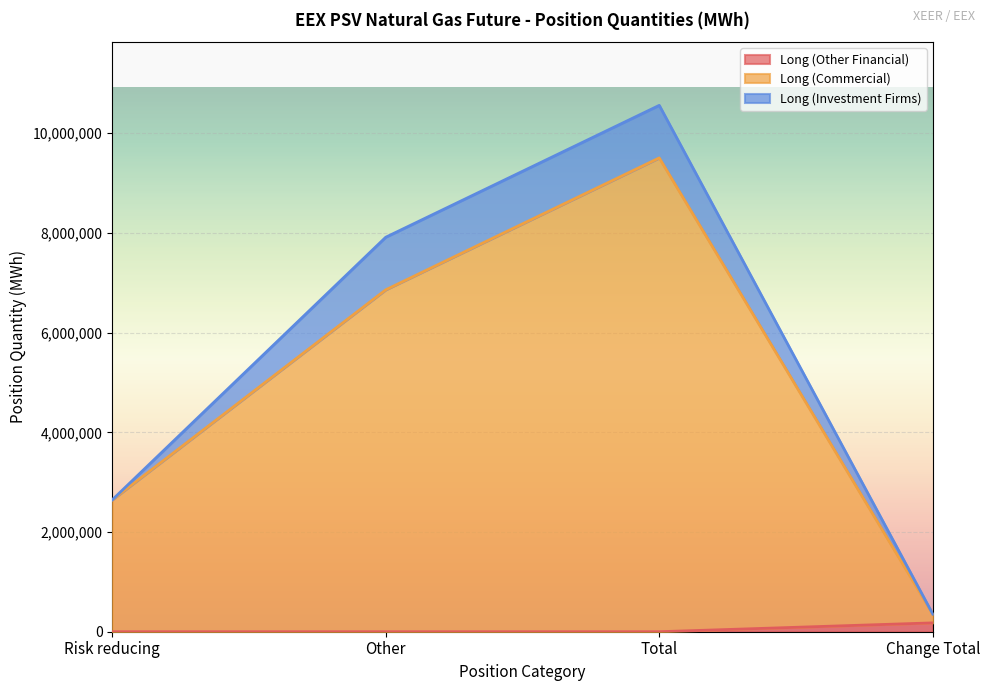

True or false: Long (Other Financial) and Long (Commercial) cross at least once.

False